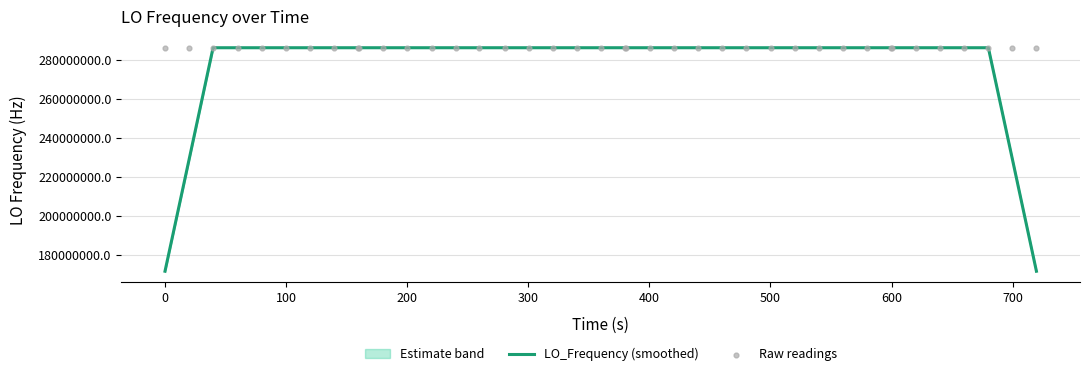

Is the value of Raw readings at 33 greater than the value of LO_Frequency (smoothed) at 200?

No